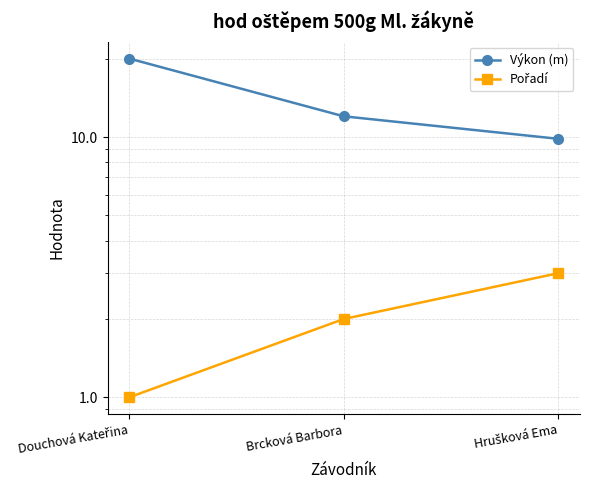

Rank the series at Brcková Barbora from highest to lowest value.

Výkon (m), Pořadí